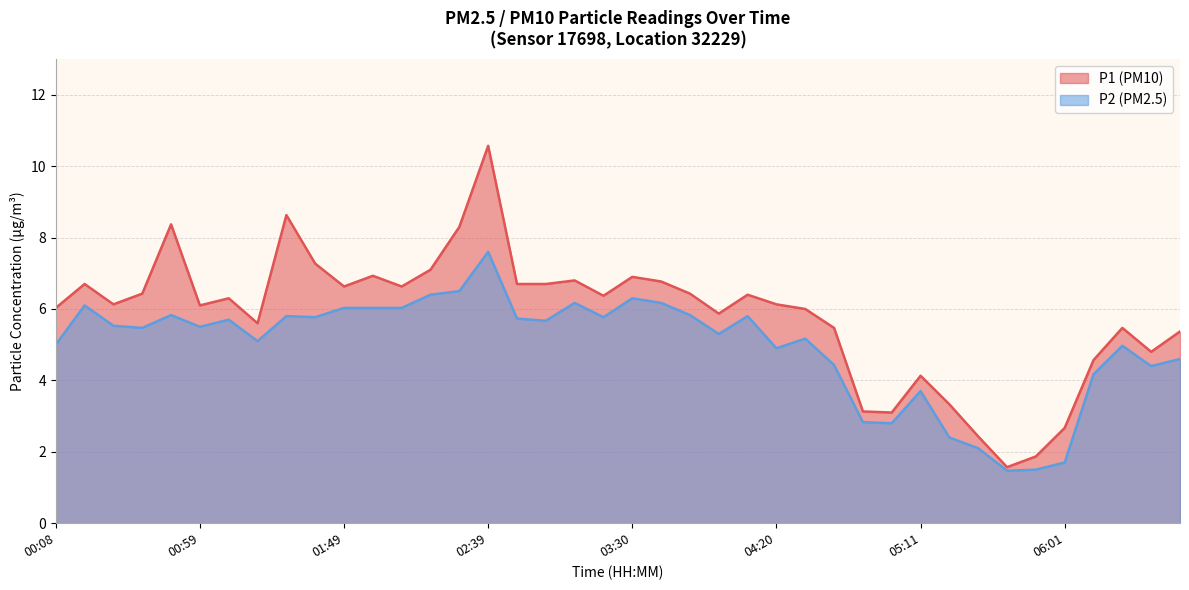

Reading right to left, extract all data points from this chart.

P1: 06:41=5.4	06:31=4.8	06:21=5.5	06:11=4.6	06:01=2.7	05:51=1.9	05:41=1.6	05:31=2.4	05:21=3.3	05:11=4.1	05:01=3.1	04:51=3.1	04:41=5.5	04:30=6.0	04:20=6.1	04:10=6.4	04:00=5.9	03:50=6.4	03:40=6.8	03:30=6.9	03:20=6.4	03:10=6.8	03:00=6.7	02:50=6.7	02:39=10.6	02:29=8.3	02:19=7.1	02:09=6.6	01:59=6.9	01:49=6.6	01:39=7.3	01:29=8.6	01:19=5.6	01:09=6.3	00:59=6.1	00:49=8.4	00:39=6.4	00:28=6.1	00:18=6.7	00:08=6.0
P2: 06:41=4.6	06:31=4.4	06:21=5.0	06:11=4.2	06:01=1.7	05:51=1.5	05:41=1.5	05:31=2.1	05:21=2.4	05:11=3.7	05:01=2.8	04:51=2.8	04:41=4.4	04:30=5.2	04:20=4.9	04:10=5.8	04:00=5.3	03:50=5.8	03:40=6.2	03:30=6.3	03:20=5.8	03:10=6.2	03:00=5.7	02:50=5.7	02:39=7.6	02:29=6.5	02:19=6.4	02:09=6.0	01:59=6.0	01:49=6.0	01:39=5.8	01:29=5.8	01:19=5.1	01:09=5.7	00:59=5.5	00:49=5.8	00:39=5.5	00:28=5.5	00:18=6.1	00:08=5.0